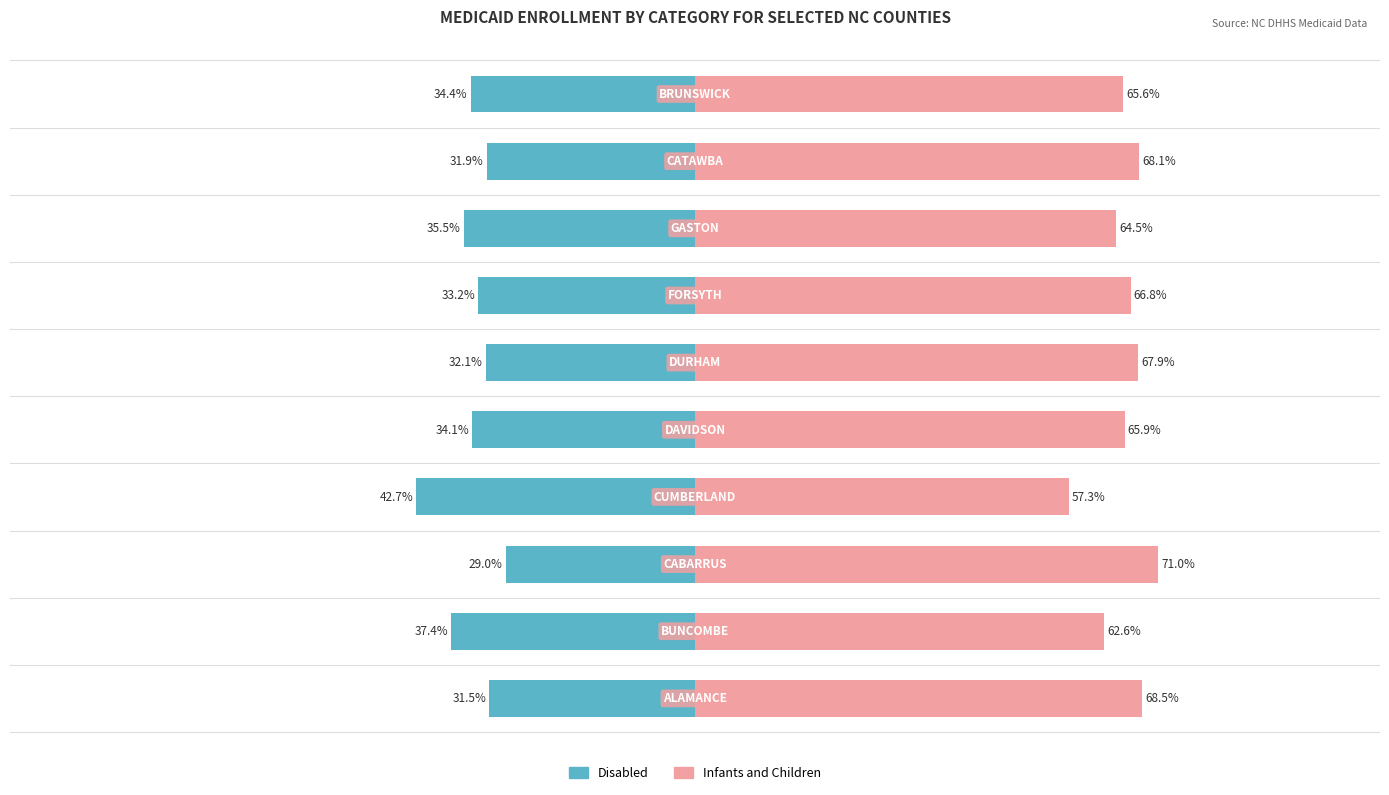

Reading right to left, what are all the values shown in this chart?

Disabled: 9=-34.4	8=-31.9	7=-35.5	6=-33.2	5=-32.1	4=-34.1	3=-42.7	2=-29.0	1=-37.4	0=-31.5
Infants and Children: 9=65.6	8=68.1	7=64.5	6=66.8	5=67.9	4=65.9	3=57.3	2=71.0	1=62.6	0=68.5